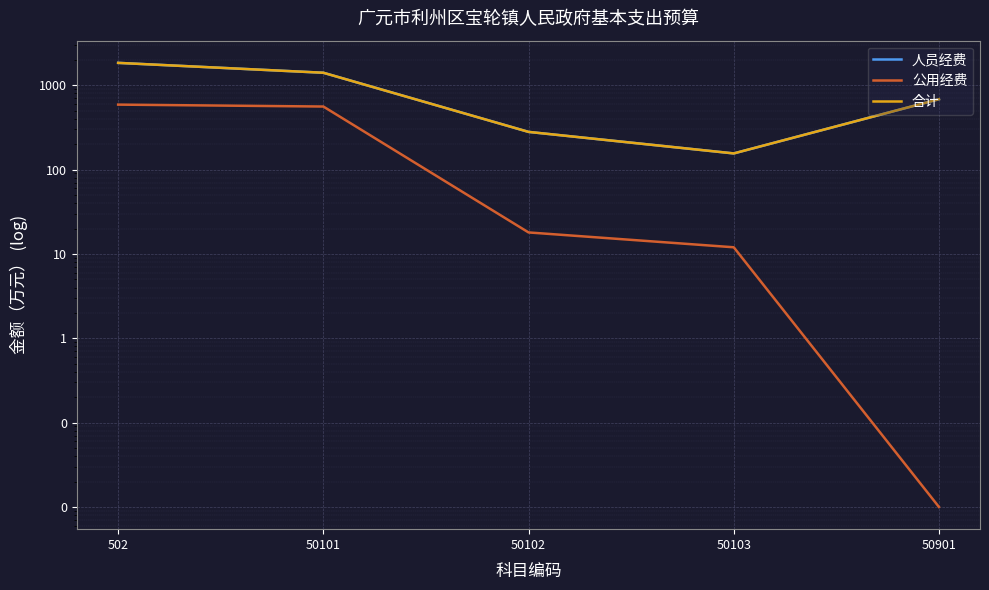

True or false: 人员经费 and 公用经费 intersect in this chart.

False